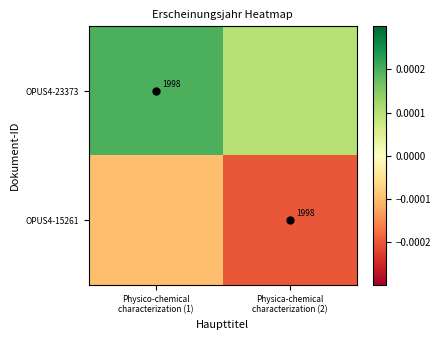

True or false: OPUS4-15261 has a value of -0.0 at Physico-chemical characterization (1).

True